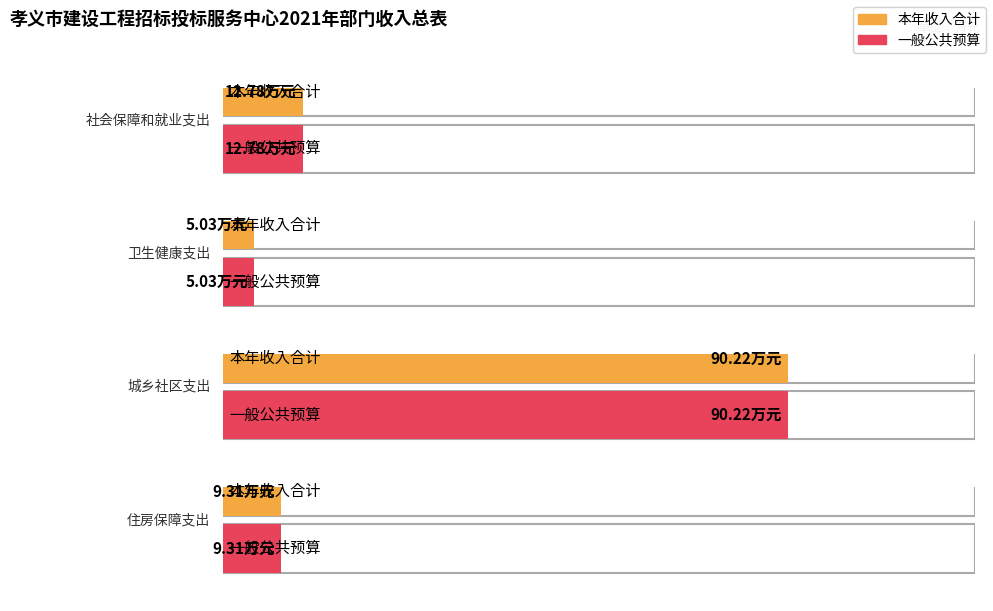

The 一般公共预算 series shows 2.8 at 卫生健康支出. True or false?

False